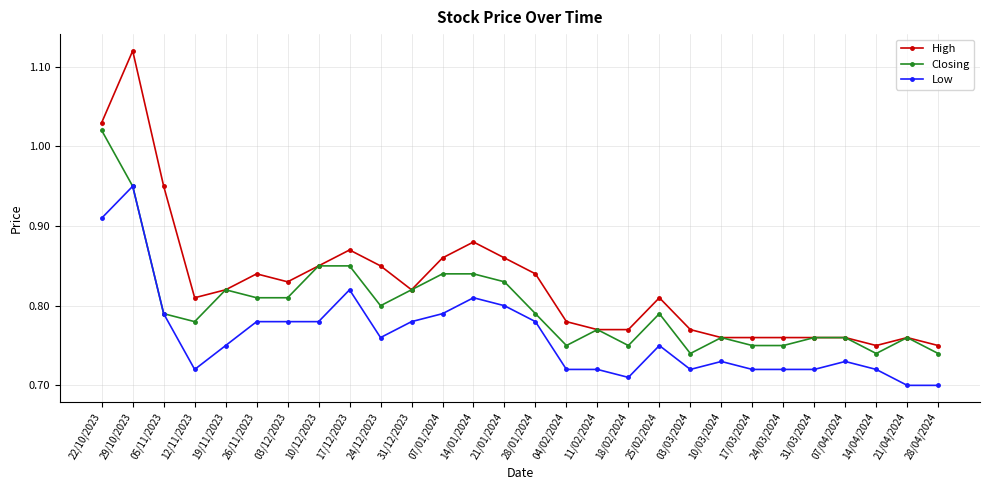

What are all the series names shown in the legend?

High, Closing, Low